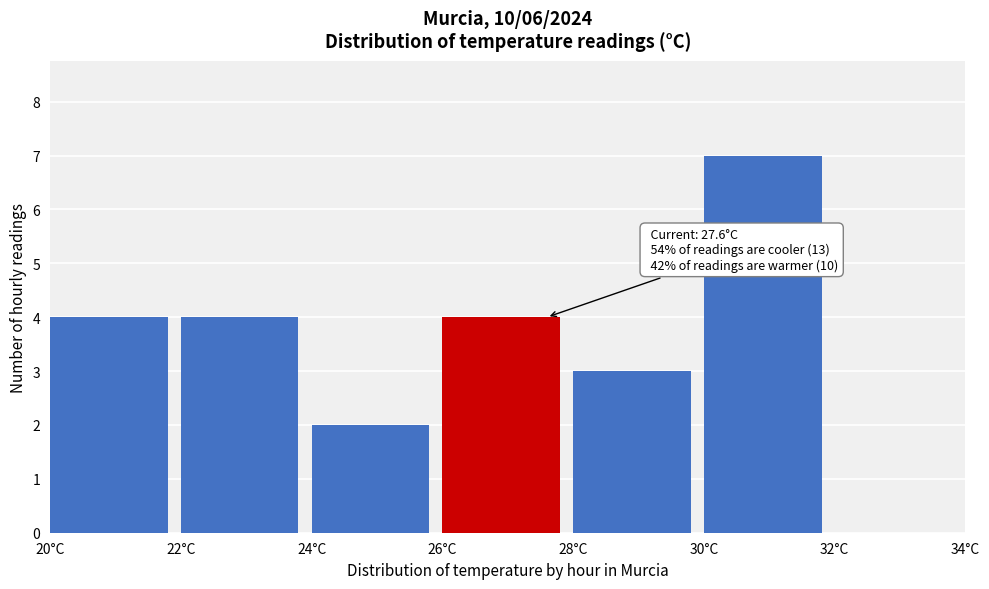

Over which range of the x-axis is the bar tallest?

30 to 32